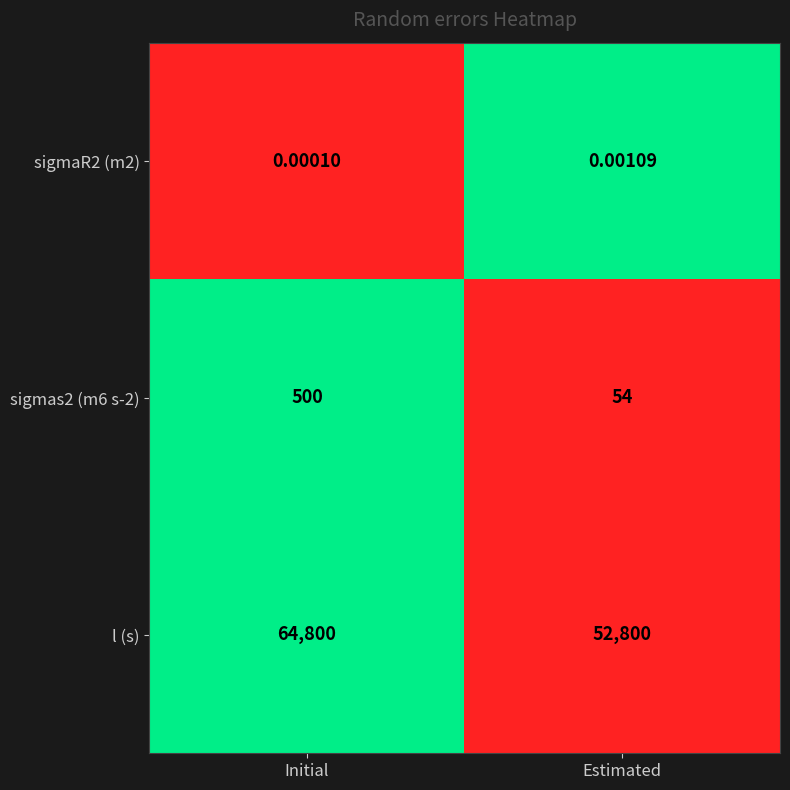

At which category does the chart reach its minimum across all series?

Initial